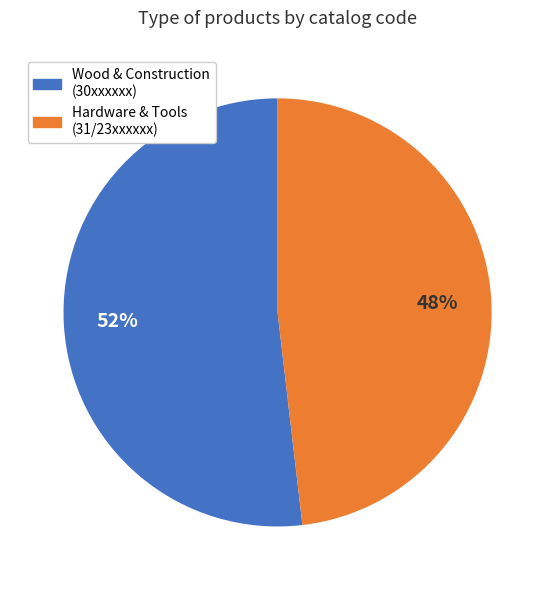

To the nearest percent, what is the average slice percentage?

50%